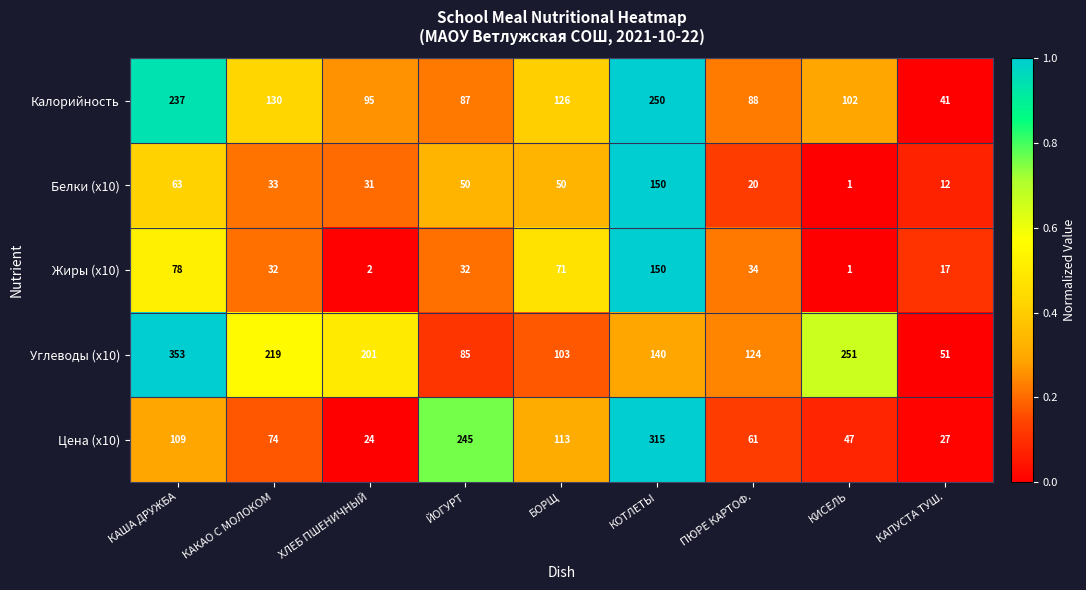

What is the difference between the second highest and second lowest values in the Калорийность series?

150